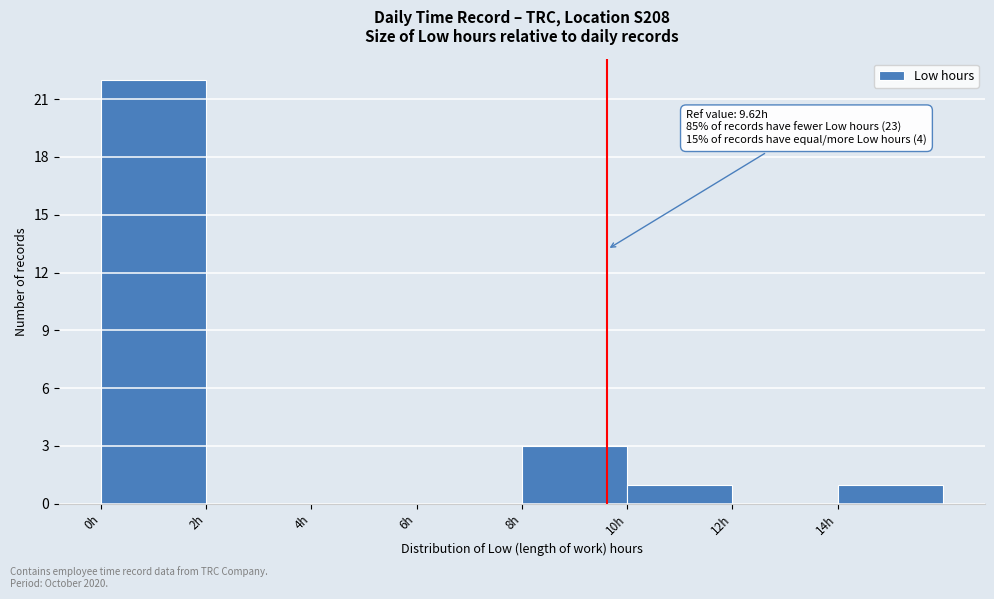

Over which range of the x-axis is the bar tallest?

0 to 2